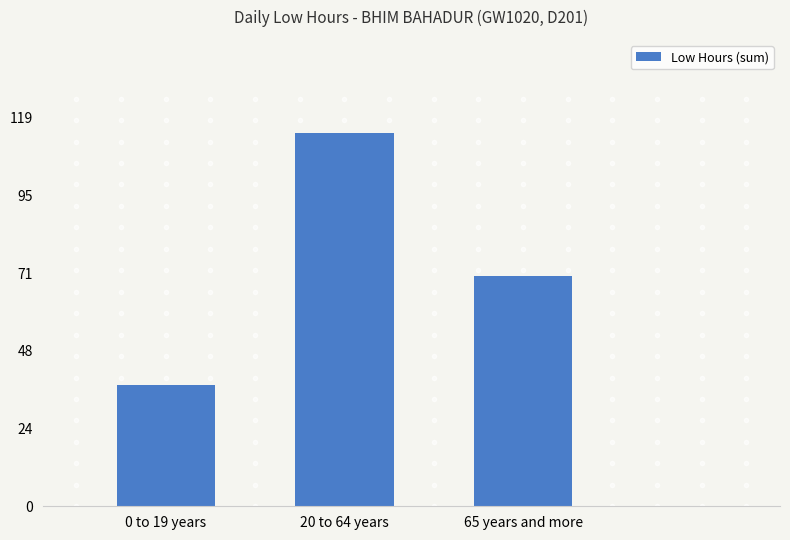

How many categories are shown in the chart?

3